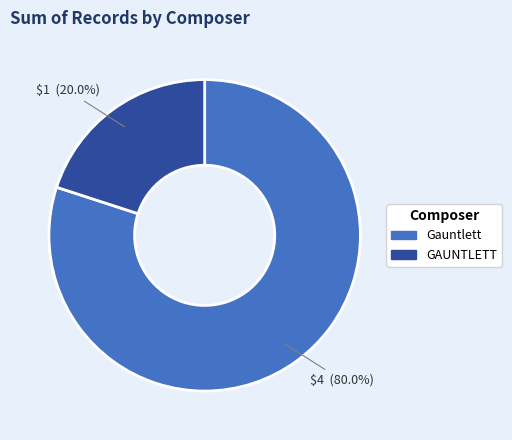

The Gauntlett slice represents 80% of the pie. True or false?

True